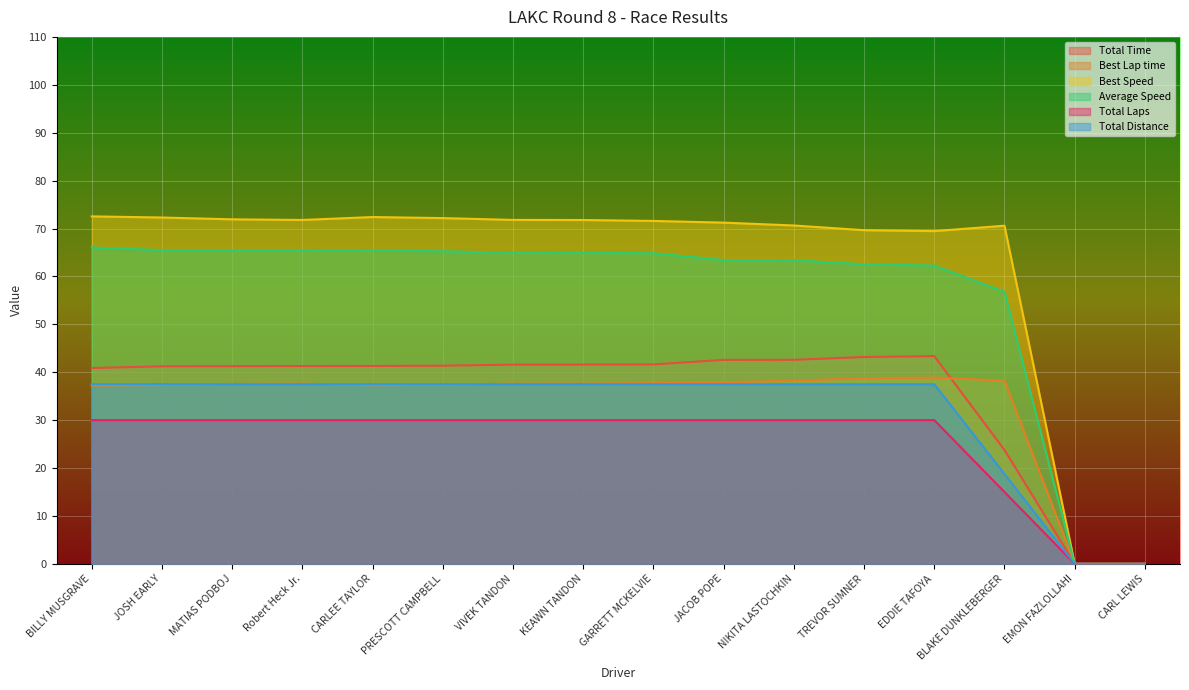

What are all the series names shown in the legend?

Total Time, Best Lap time, Best Speed, Average Speed, Total Laps, Total Distance